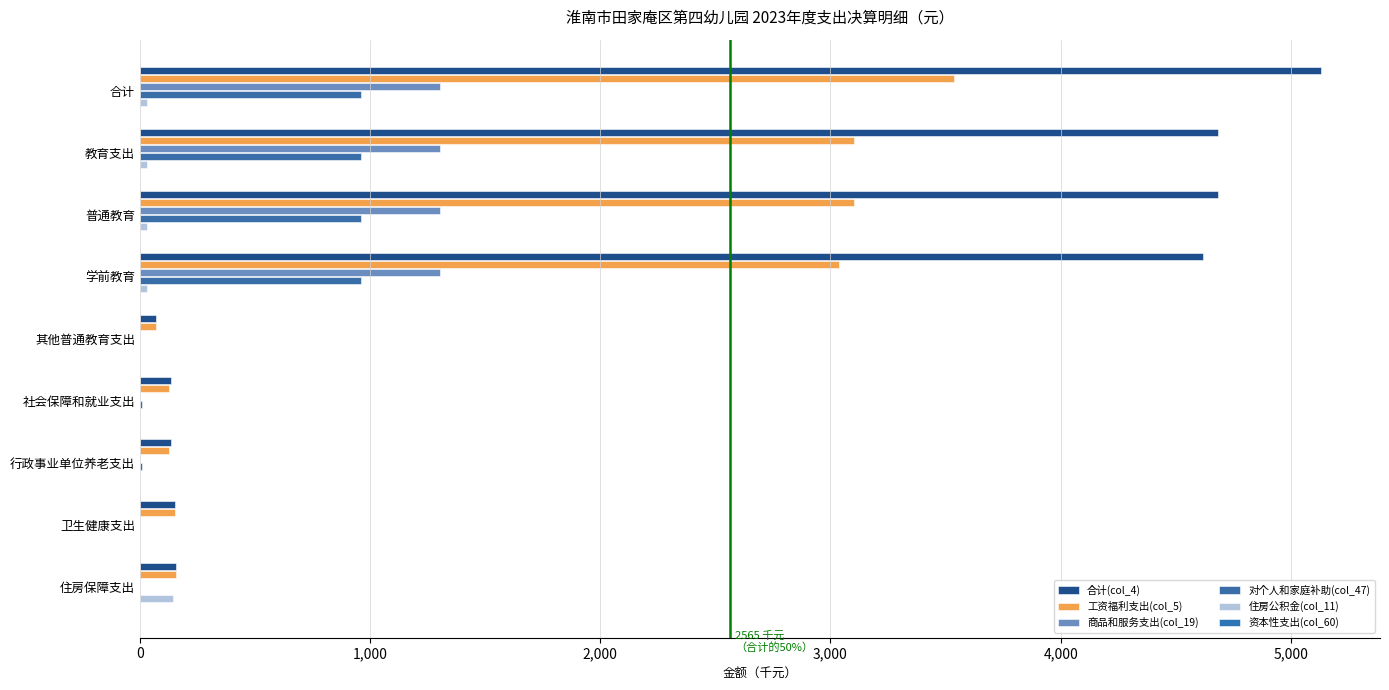

How many data points does each series have?

9